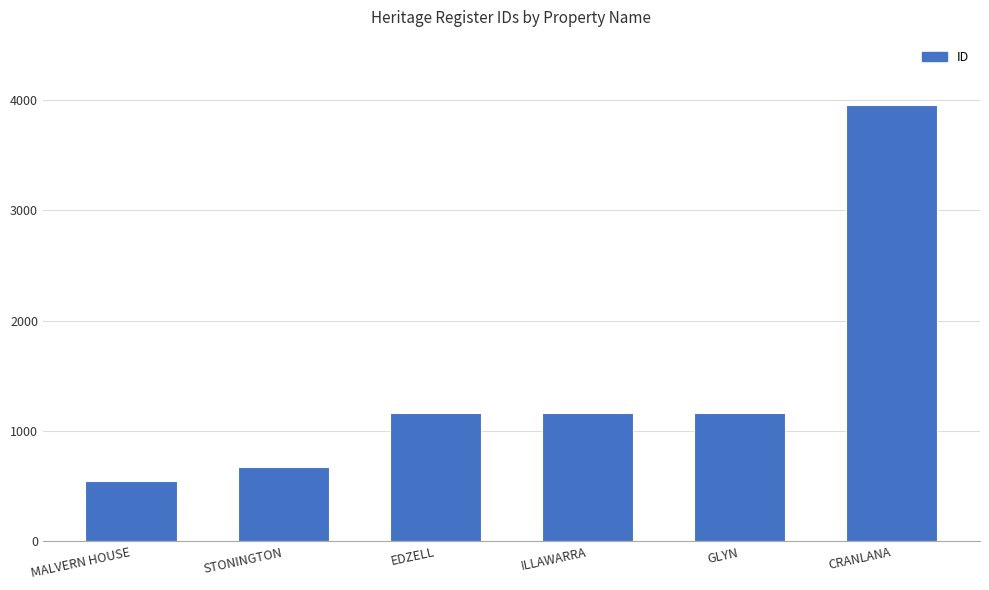

The chart shows a value of 3955 at CRANLANA. True or false?

True